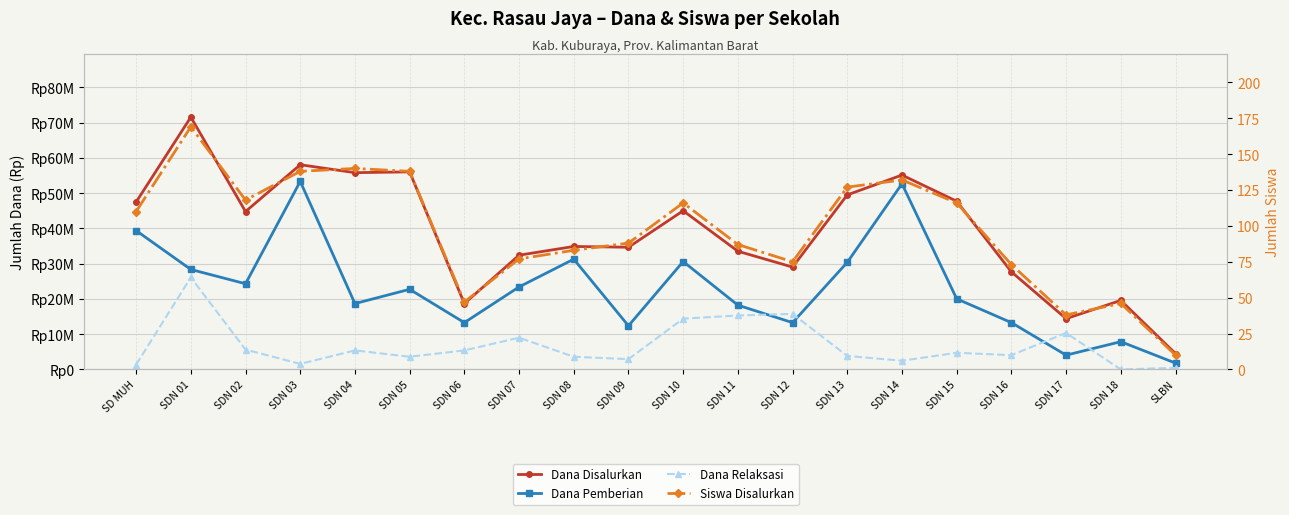

The Dana Relaksasi series shows 5400000 at SDN 04. True or false?

True